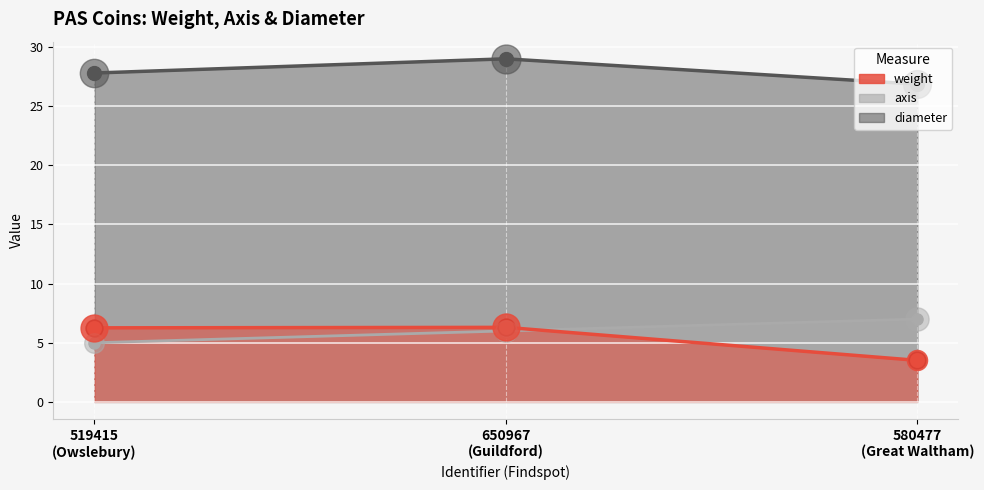

What is the total value across all series at 580477 (Great Waltham)?

37.4